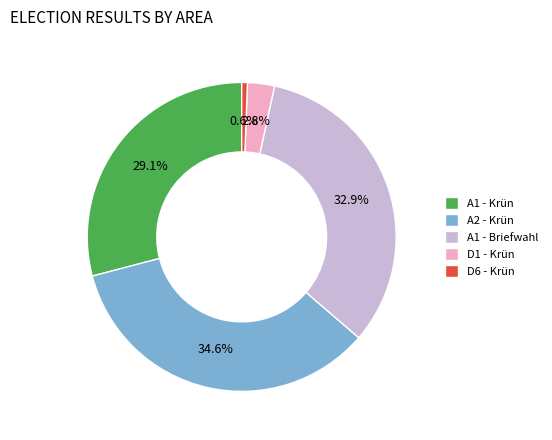

What percentage is the A1 - Briefwahl slice, to the nearest percent?

33%